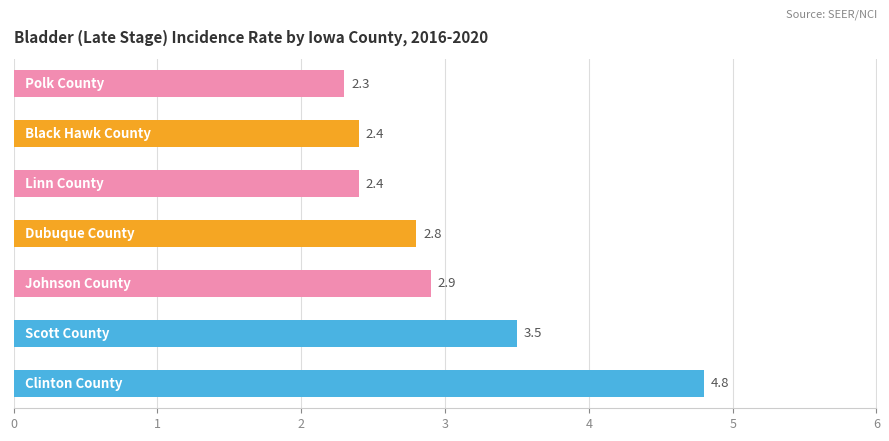

What is the difference between the maximum and minimum values?

2.5